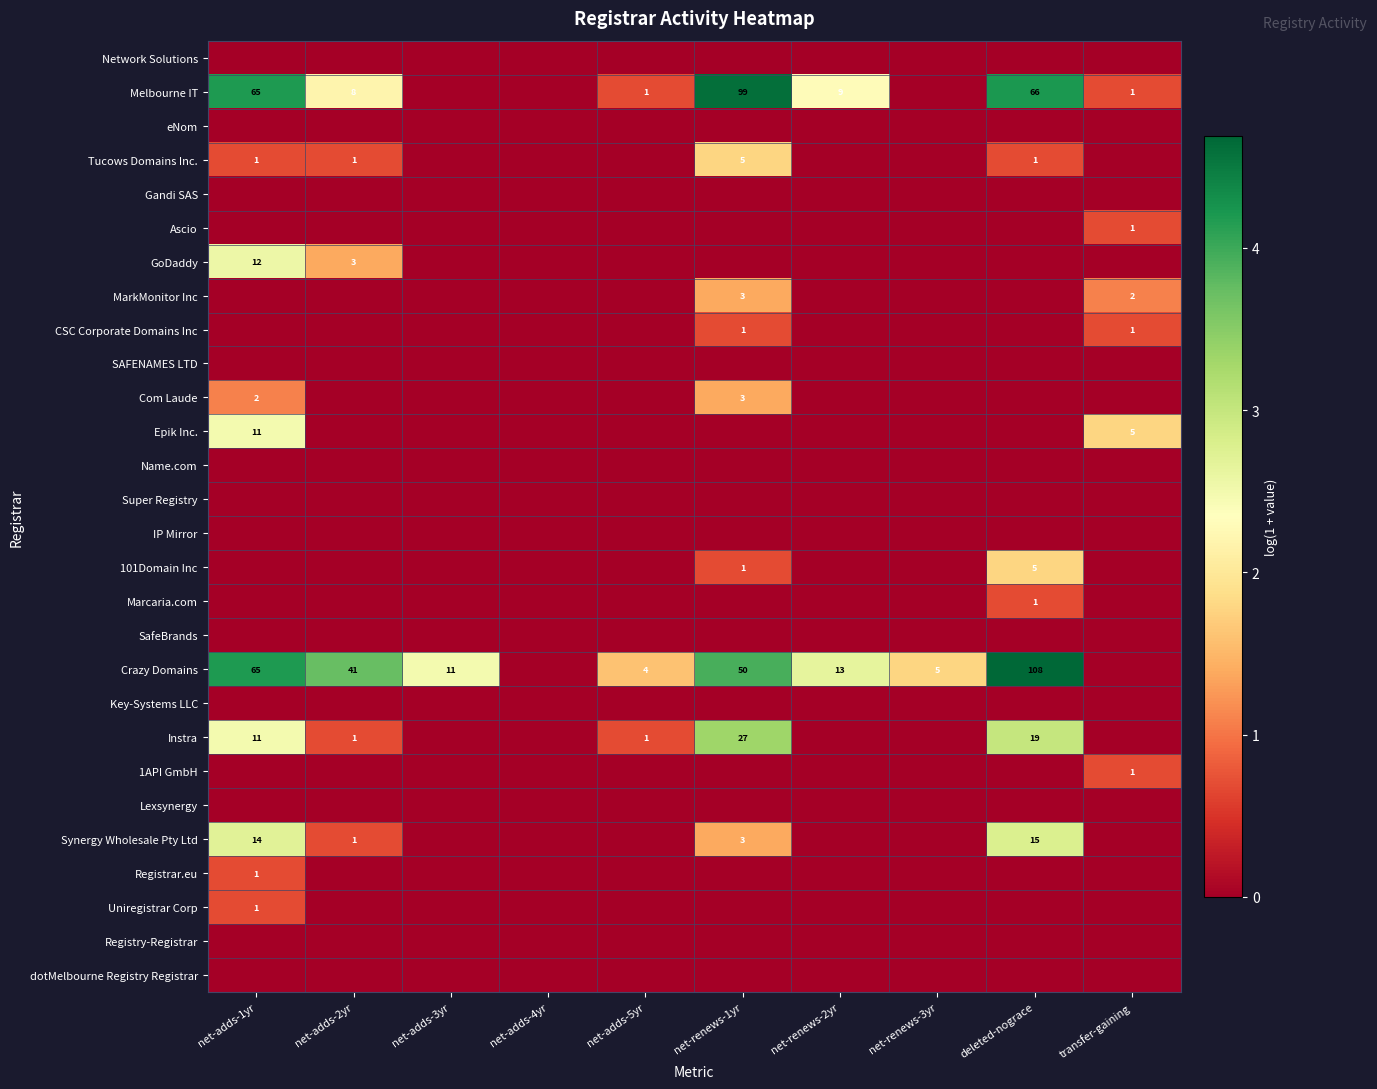

True or false: Instra has a value of 11 at net-adds-1yr.

True